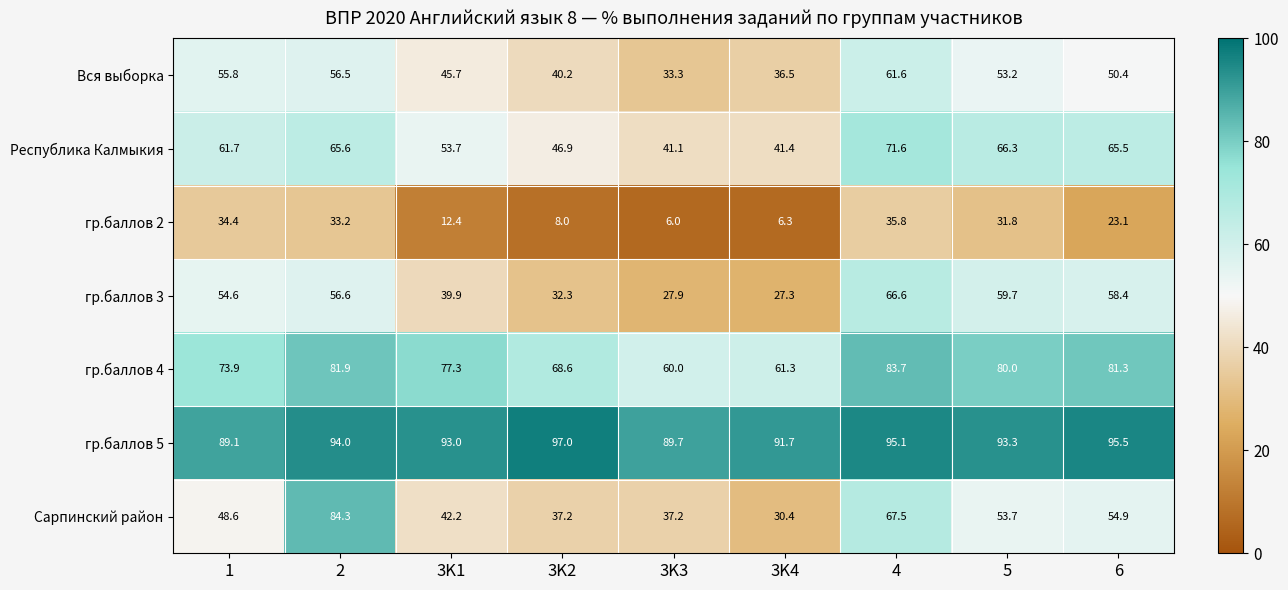

What is the difference between the second highest and minimum values in the Вся выборка series?

23.2